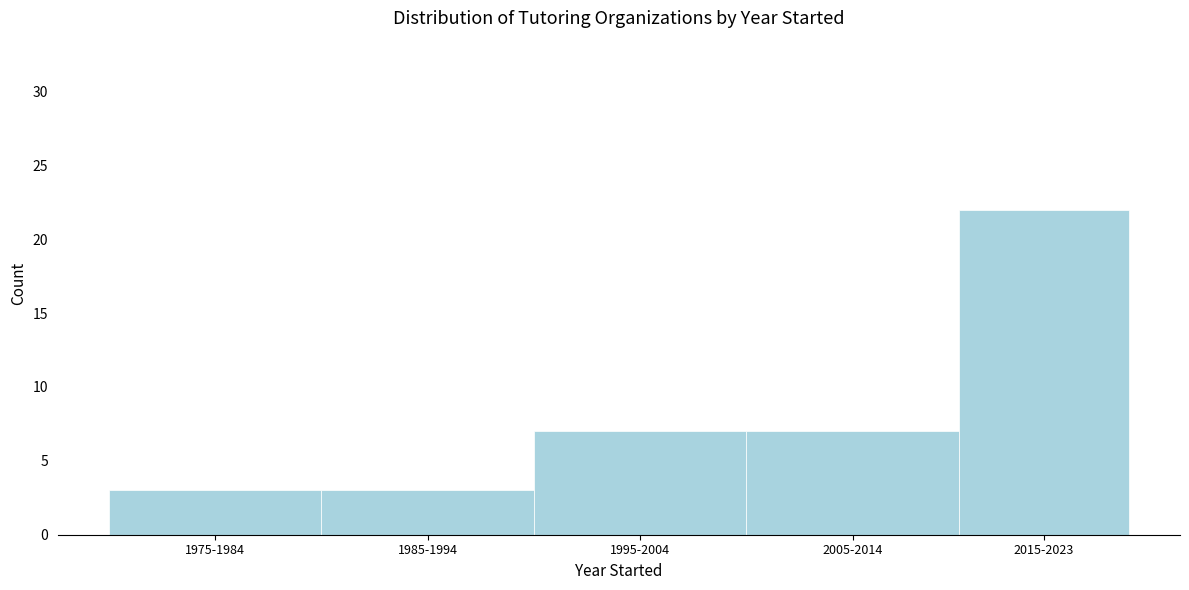

Reading left to right, extract all data points from this chart.

1975-1984=3	1985-1994=3	1995-2004=7	2005-2014=7	2015-2023=22